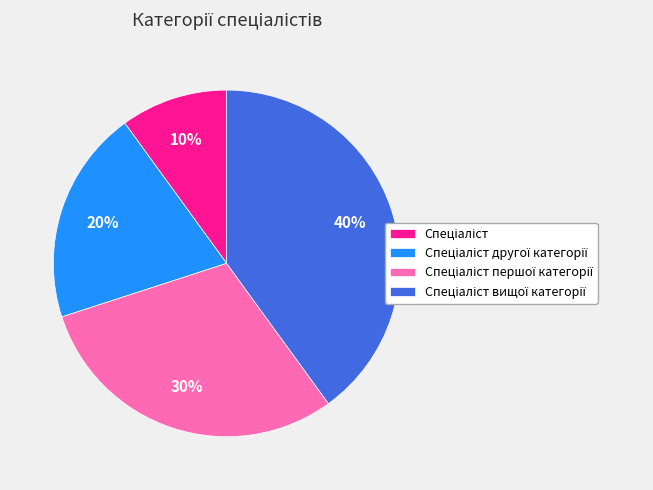

Is there a majority slice in this chart?

No